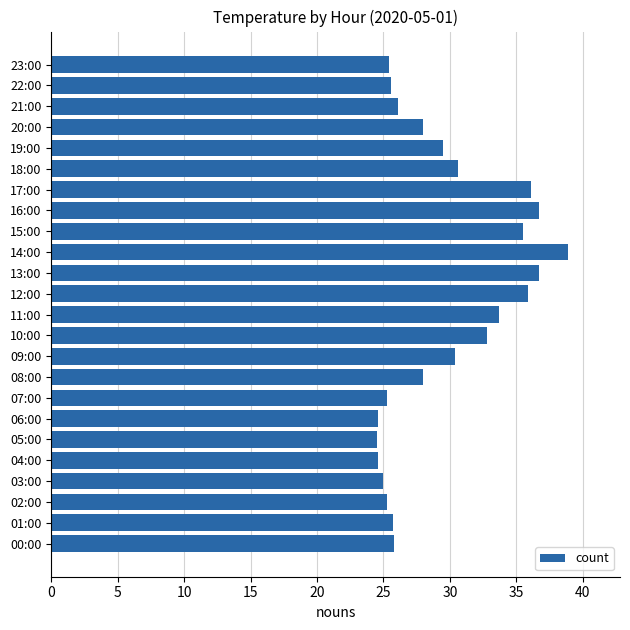

How many categories are shown in the chart?

24